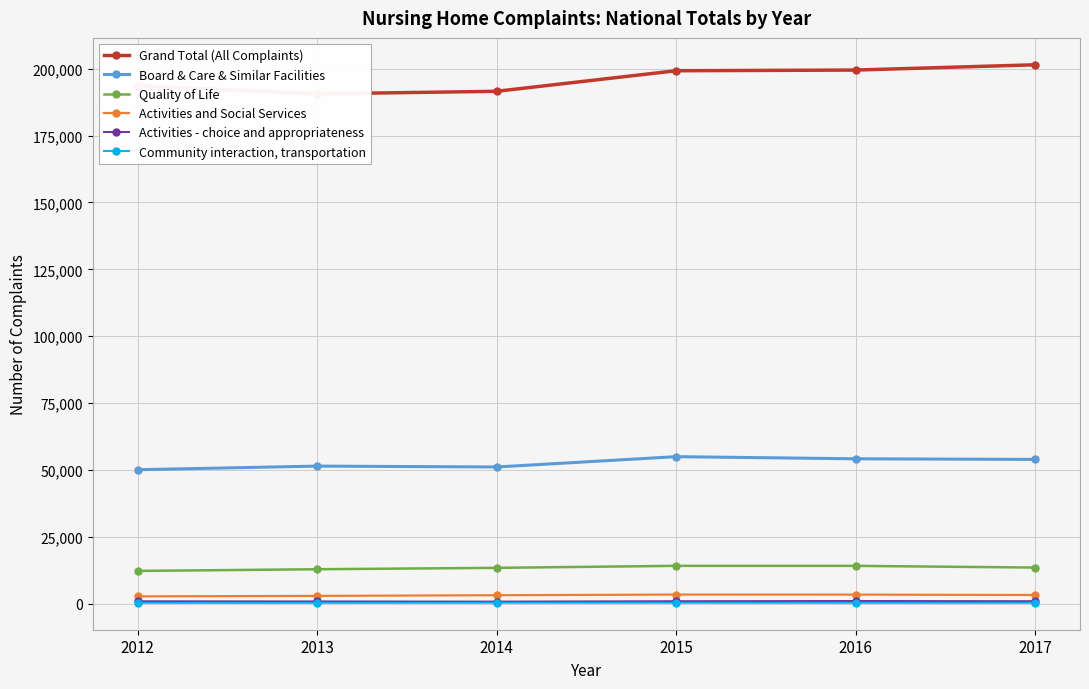

What is the value of the Activities - choice and appropriateness point at the 1st from the left?

973